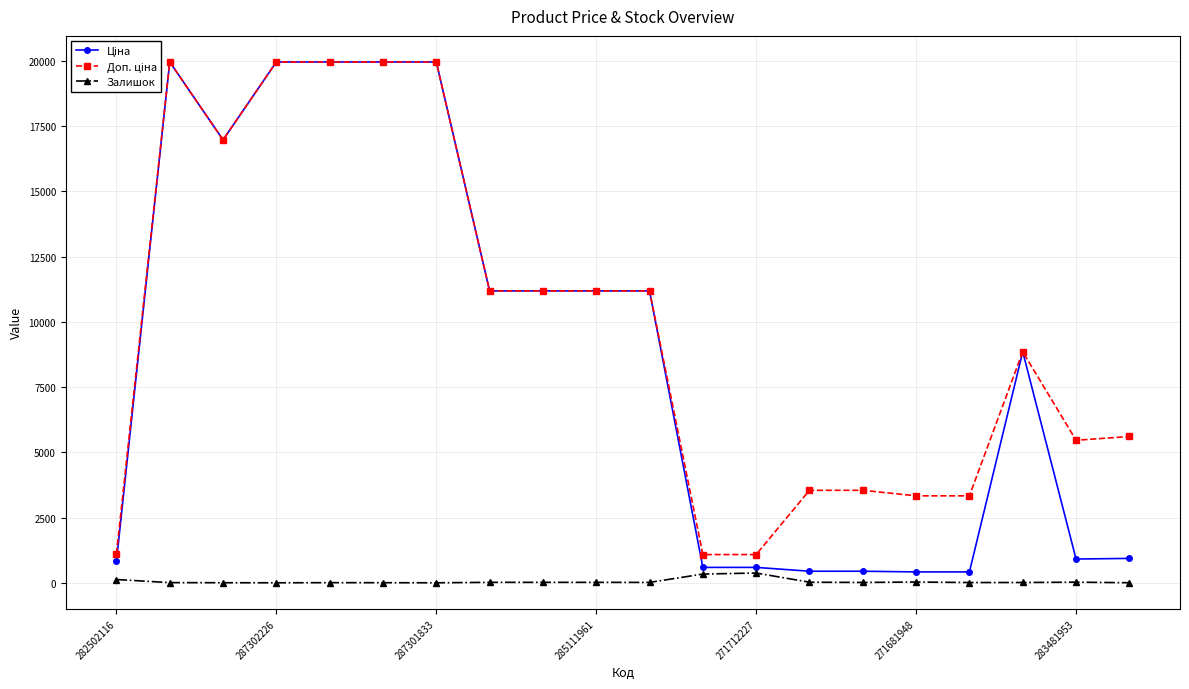

What is the greatest value displayed?

19964.2